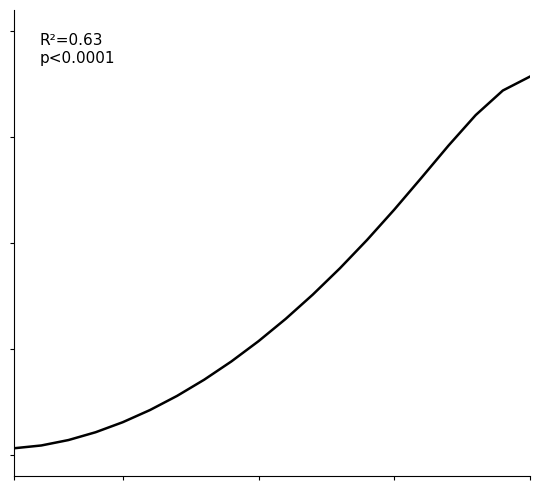

Does the chart display data point markers on the line(s)?

No